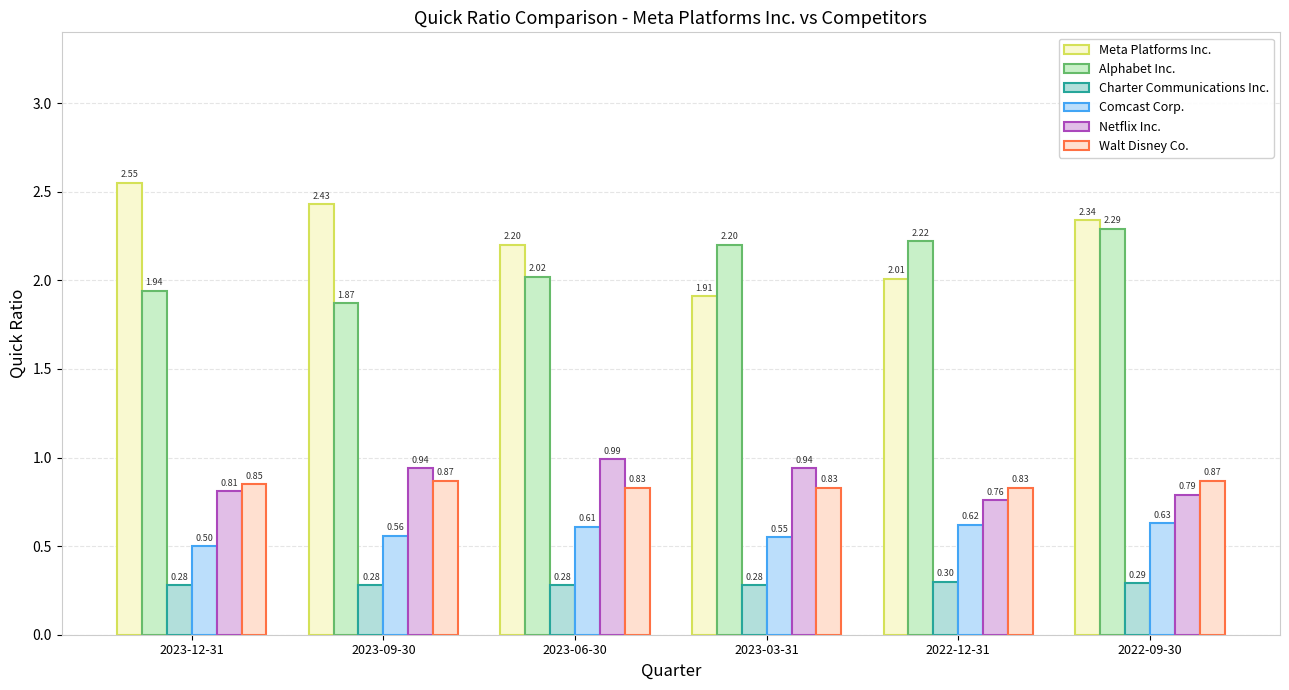

At which label does Walt Disney Co. reach its peak?

2023-09-30